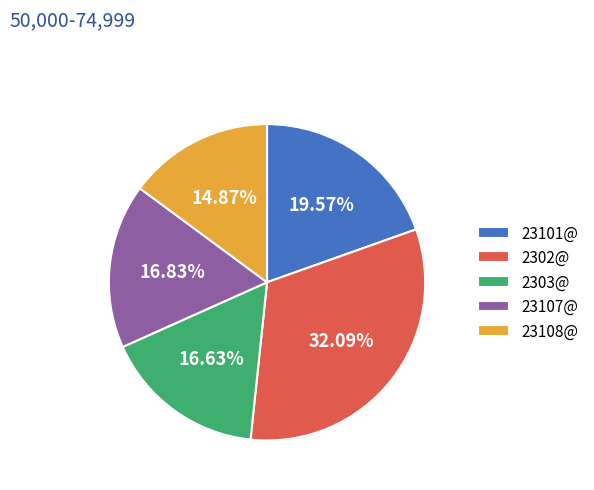

How much of the chart is everything except 2303@?

83.4%